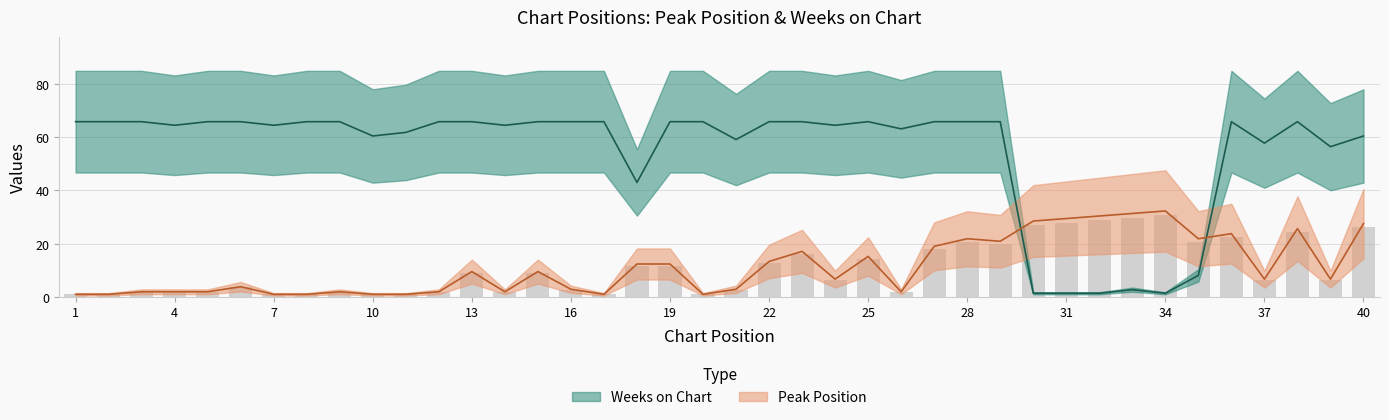

What is the highest value of the Weeks on Chart series?

65.9